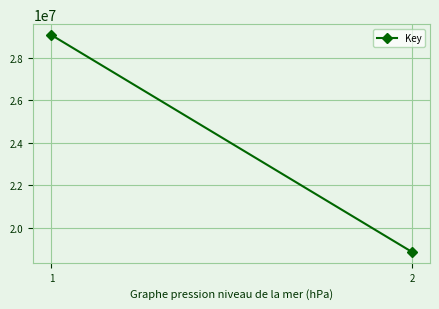

What is the greatest value displayed?

29066362